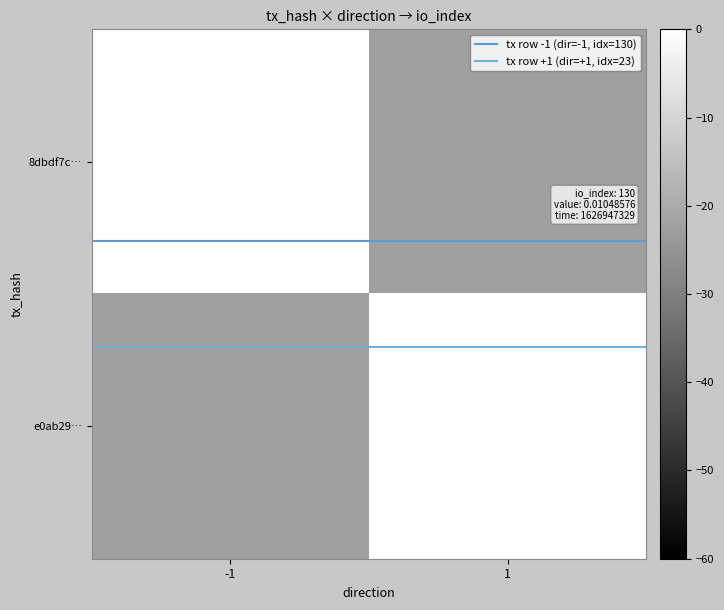

Which series has the largest total across all categories?

tx row +1 (dir=+1, idx=23)